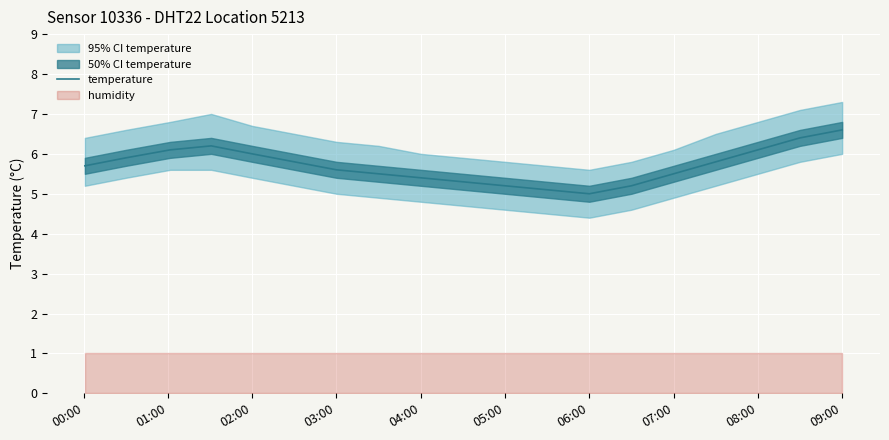

At which label does temperature reach its peak?

09:00